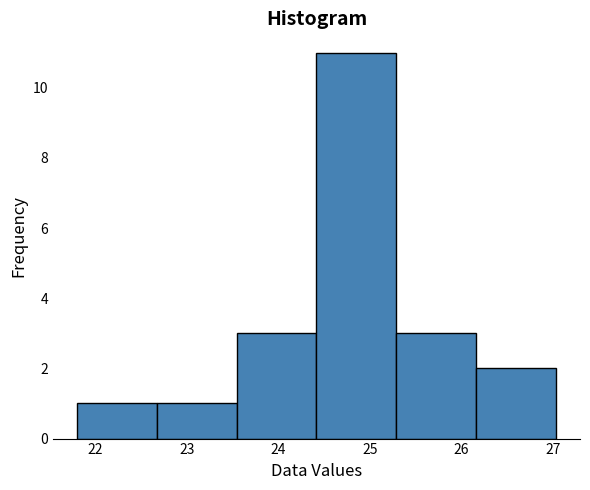

How tall is the bar that spans 21.8 to 22.7 on the x-axis? Neither the bar edges nor the heights are printed on the chart, so give them approximately, as read against the axes.

1